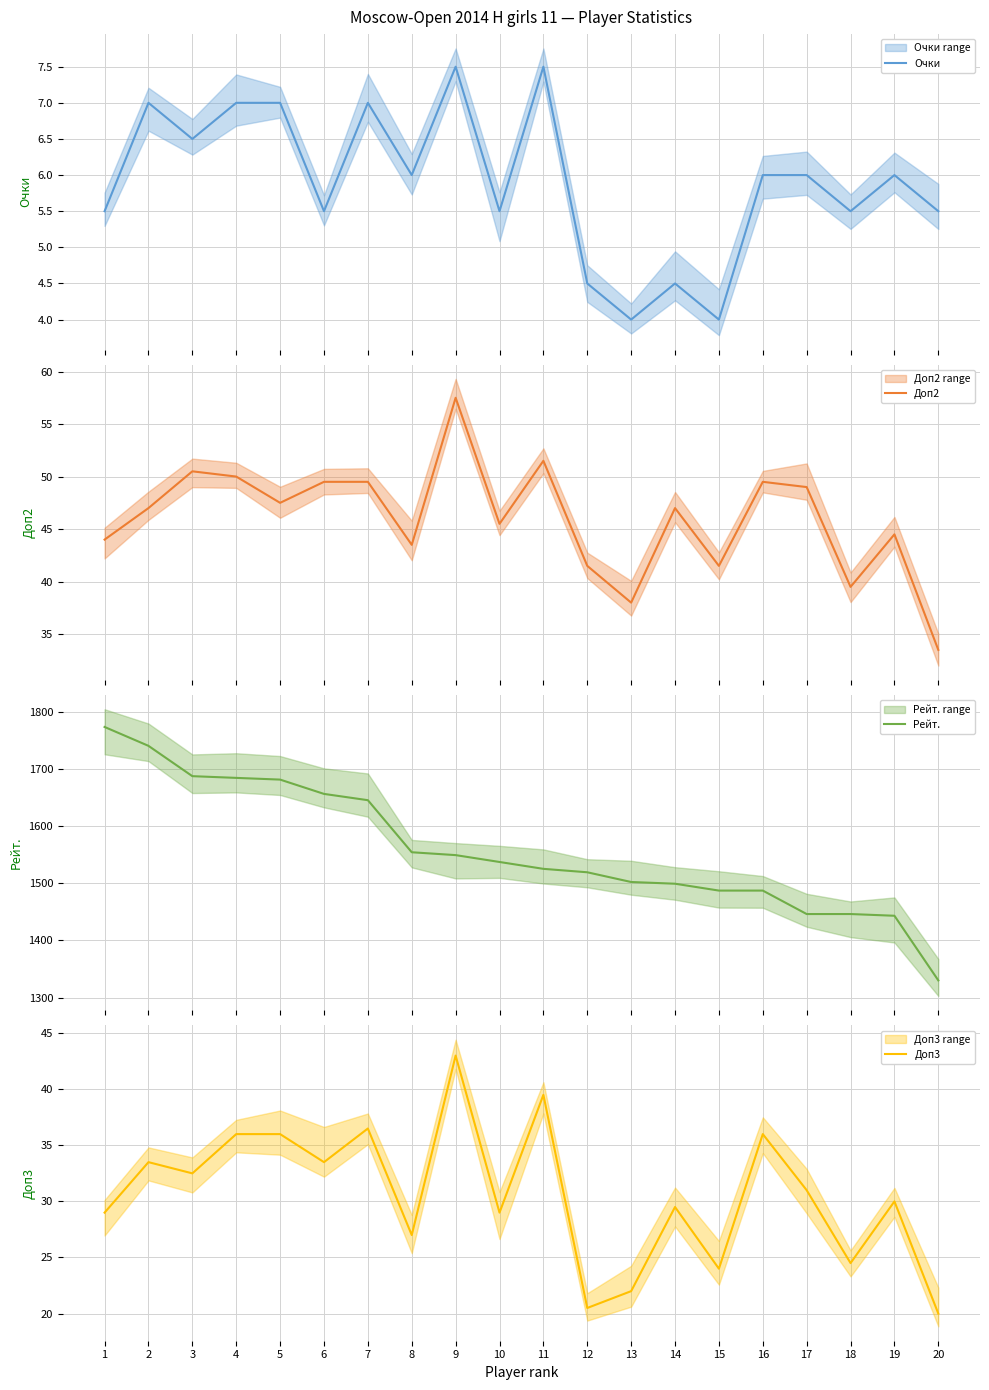

Between 4 and 11, which is larger?

11